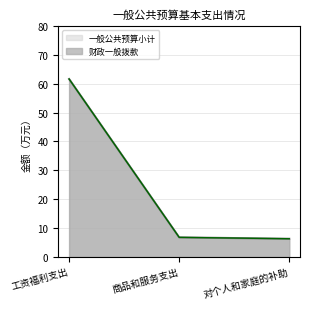

Which series changed the most between 商品和服务支出 and 对个人和家庭的补助?

一般公共预算小计